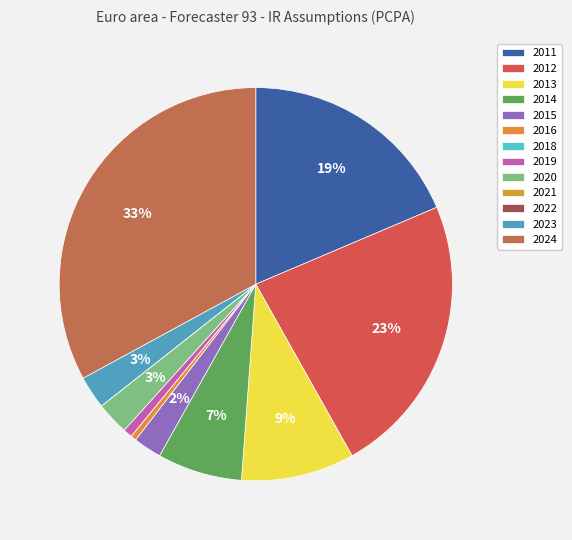

Does 2024 represent more than half of the total?

No